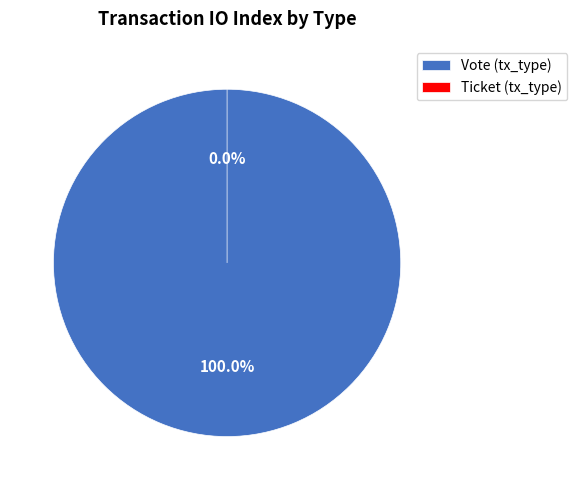

How many segments does this pie chart have?

2